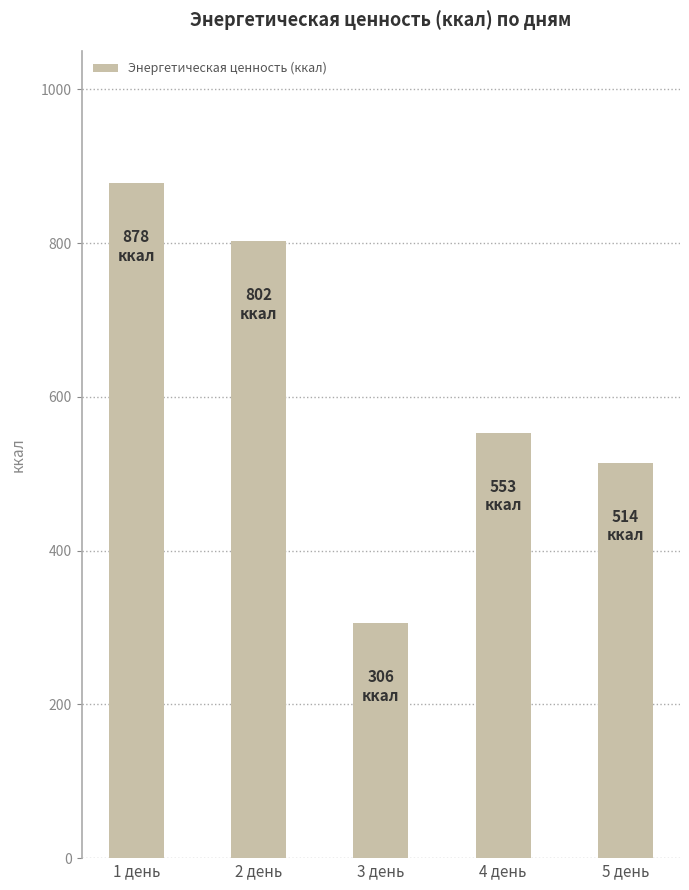

At which label does the data first exceed 553?

1 день